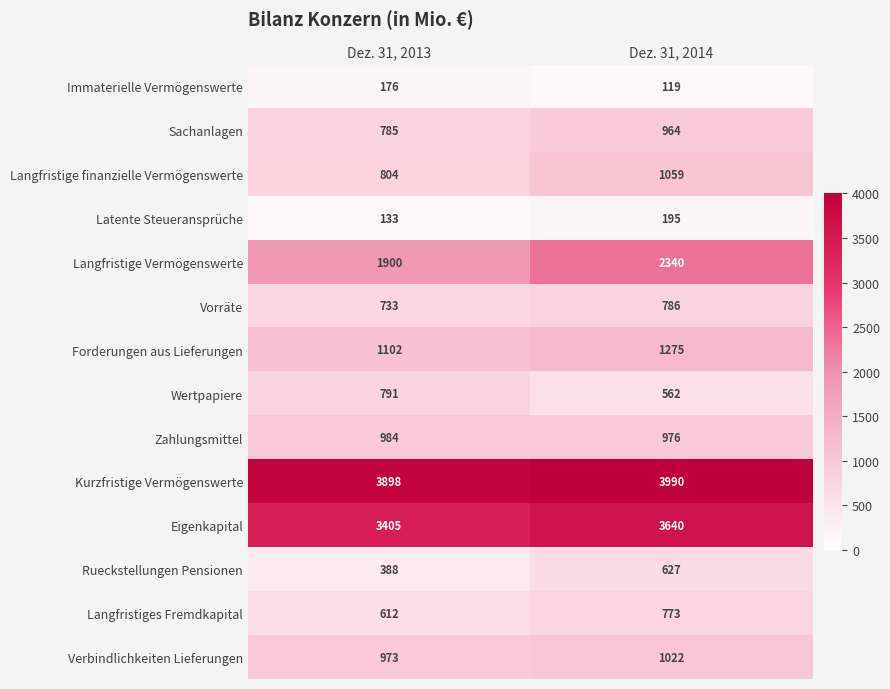

Rank the series by their maximum value, from lowest to highest.

Immaterielle Vermögenswerte, Latente Steueransprüche, Rueckstellungen Pensionen, Langfristiges Fremdkapital, Vorräte, Wertpapiere, Sachanlagen, Zahlungsmittel, Verbindlichkeiten Lieferungen, Langfristige finanzielle Vermögenswerte, Forderungen aus Lieferungen, Langfristige Vermögenswerte, Eigenkapital, Kurzfristige Vermögenswerte